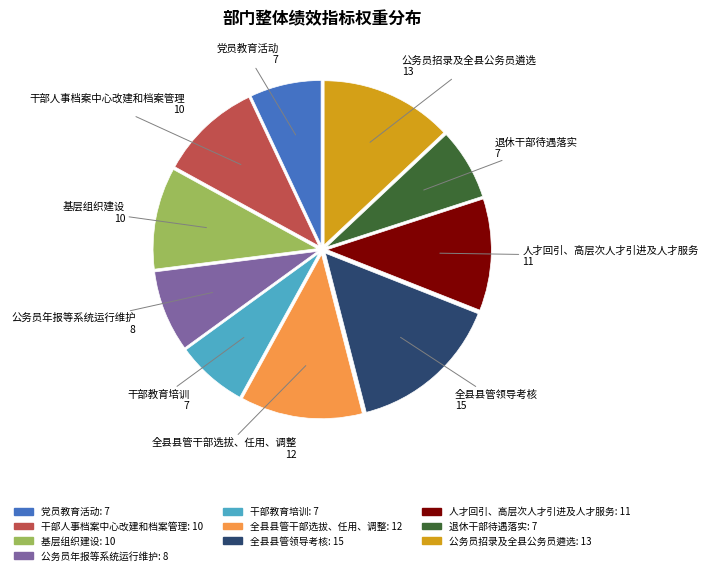

How many slices are in this pie chart?

10